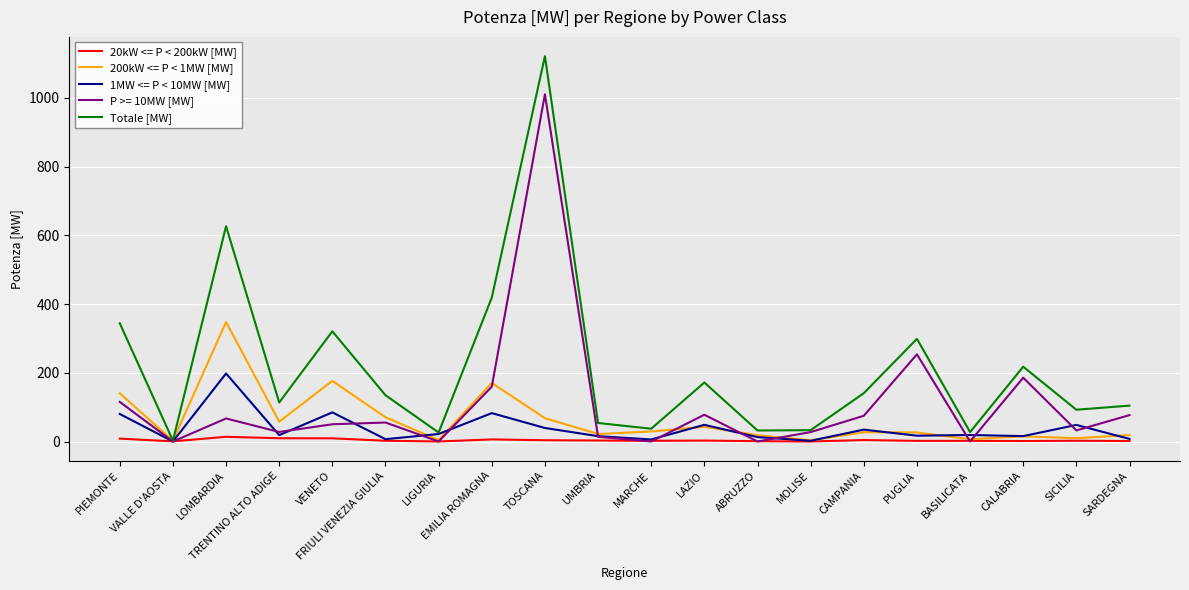

List the series in order of their peak value, lowest first.

20kW <= P < 200kW [MW], 1MW <= P < 10MW [MW], 200kW <= P < 1MW [MW], P >= 10MW [MW], Totale [MW]